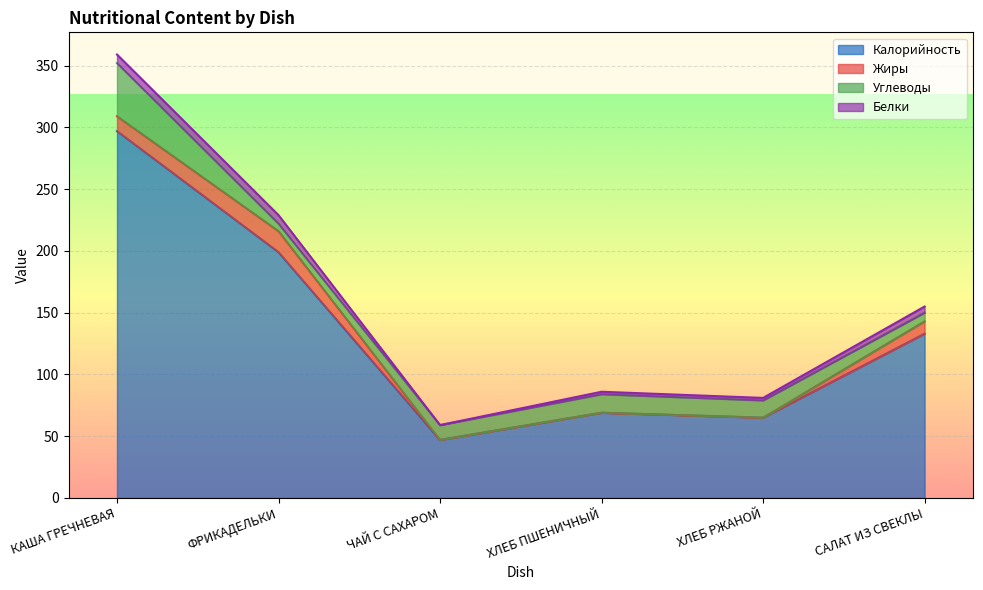

At ЧАЙ С САХАРОМ, list the series in order from largest to smallest.

Калорийность, Углеводы, Белки, Жиры